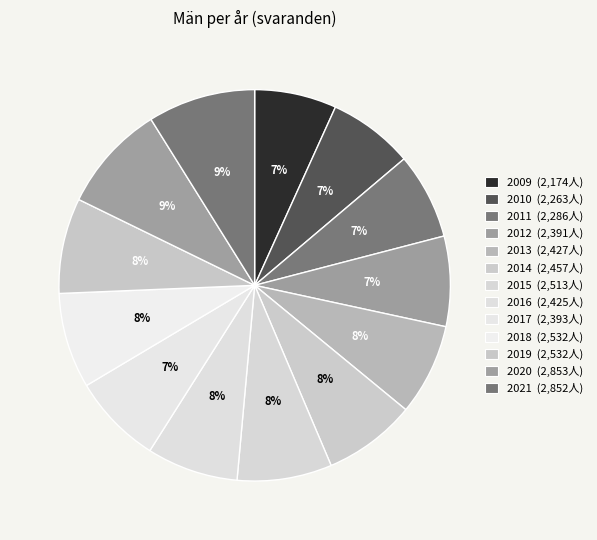

Is it true that 2009 is 7% of the pie?

True